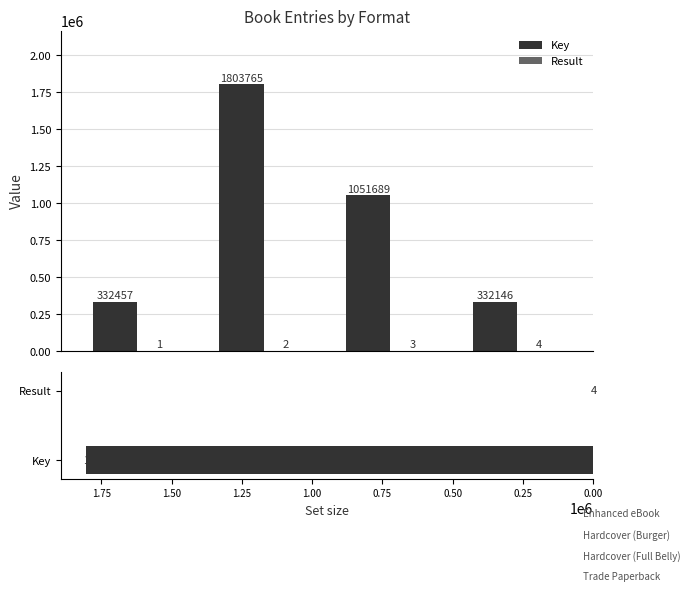

At Trade Paperback, list the series in order from smallest to largest.

Result, Key